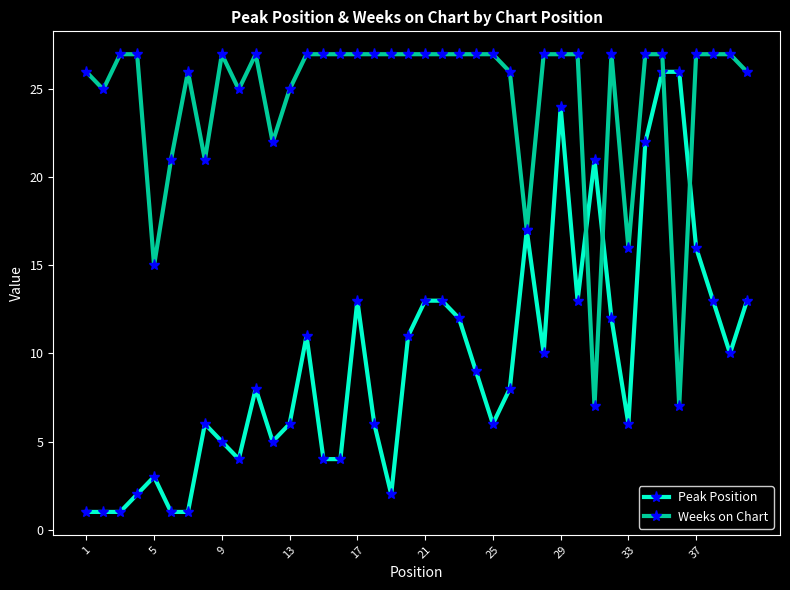

True or false: Weeks on Chart has more than 0 points higher than both neighbors.

True